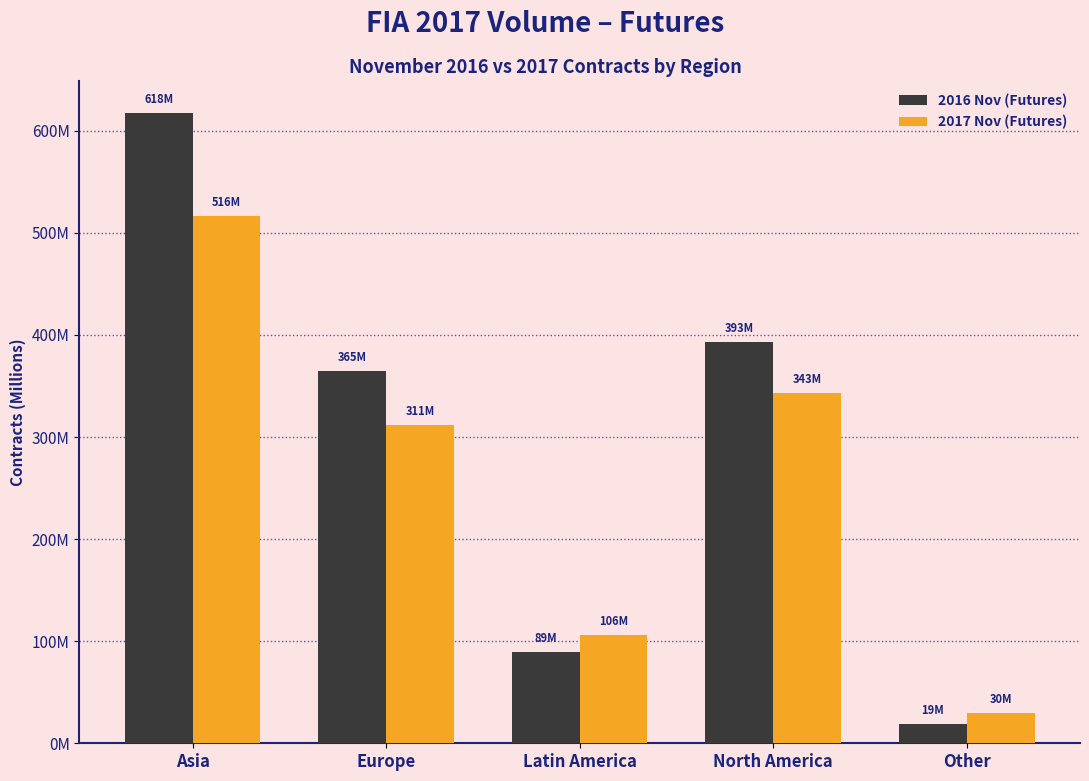

List the labels in order of 2017 Nov (Futures) value, smallest first.

Other, Latin America, Europe, North America, Asia